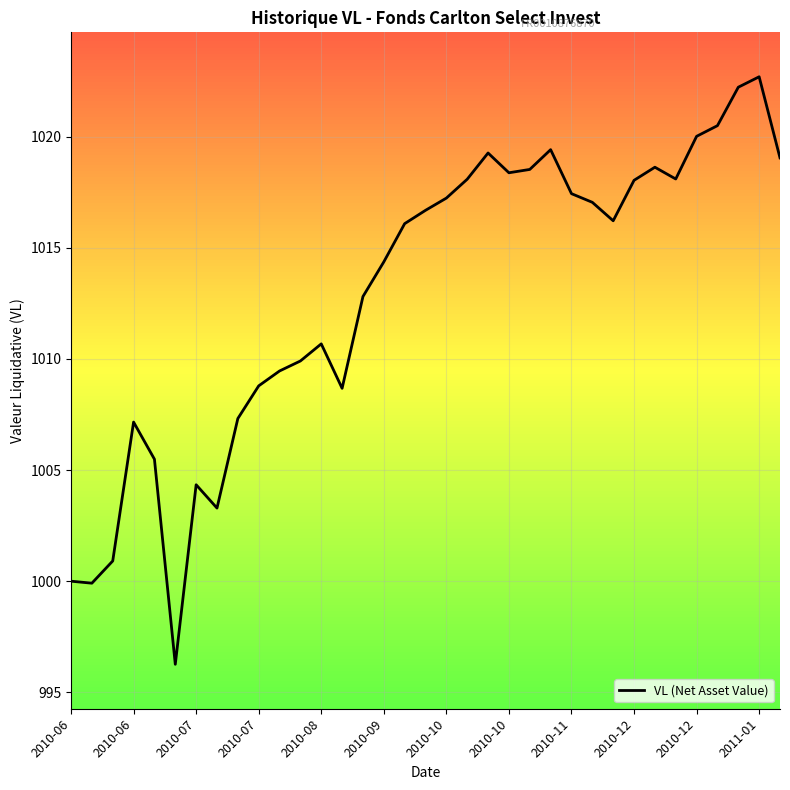

What is the difference between the maximum and minimum values?

26.4